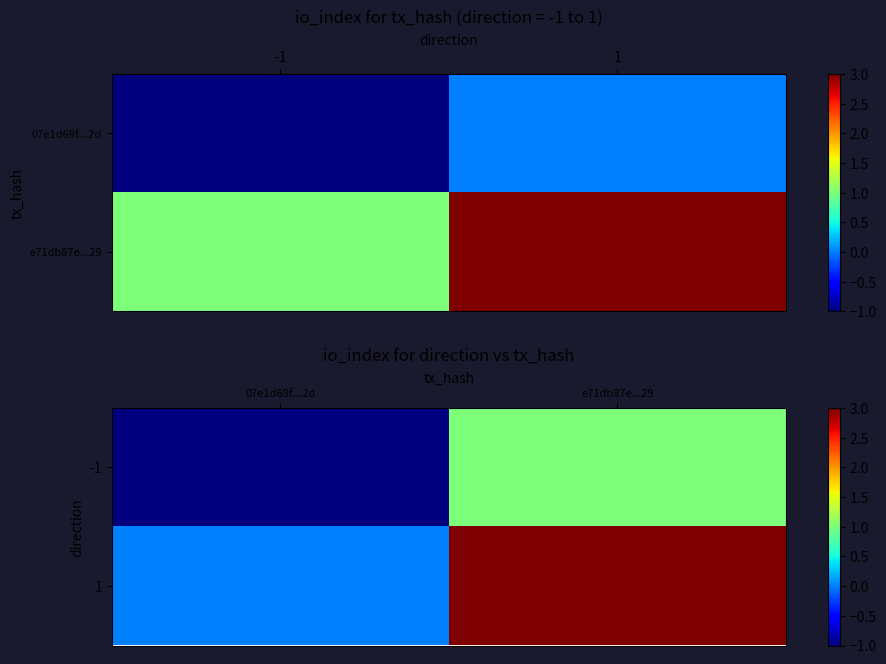

Is it true that -1 equals -1 at 07e1d69f...2d?

False